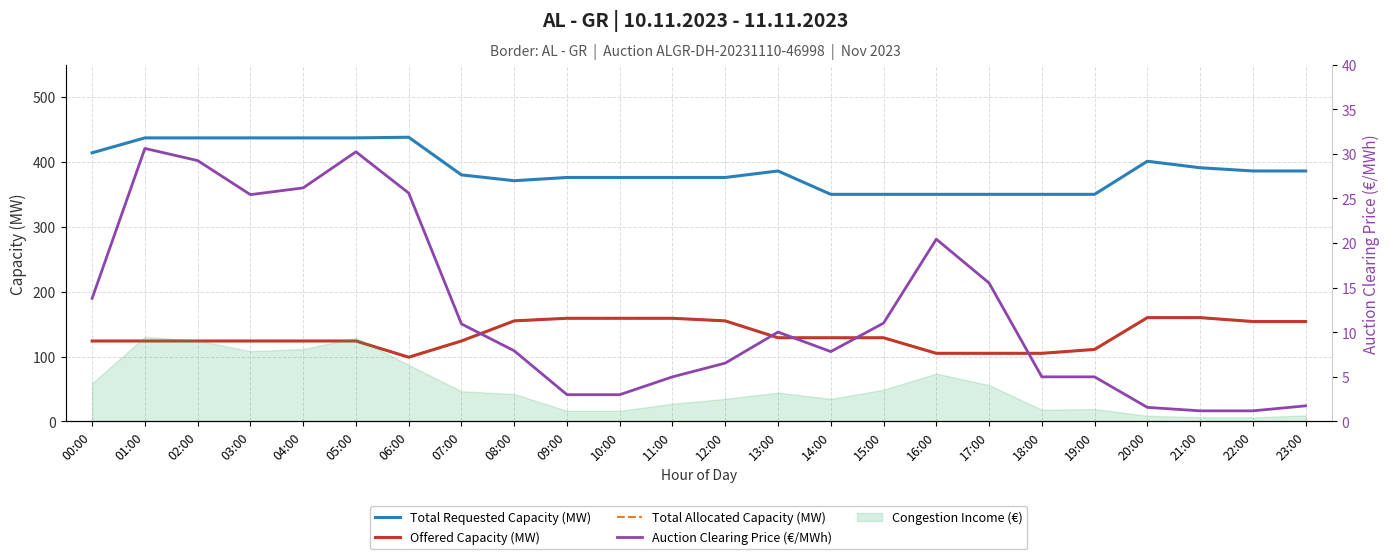

How many values in the Auction Clearing Price (€/MWh) series exceed 10?

12